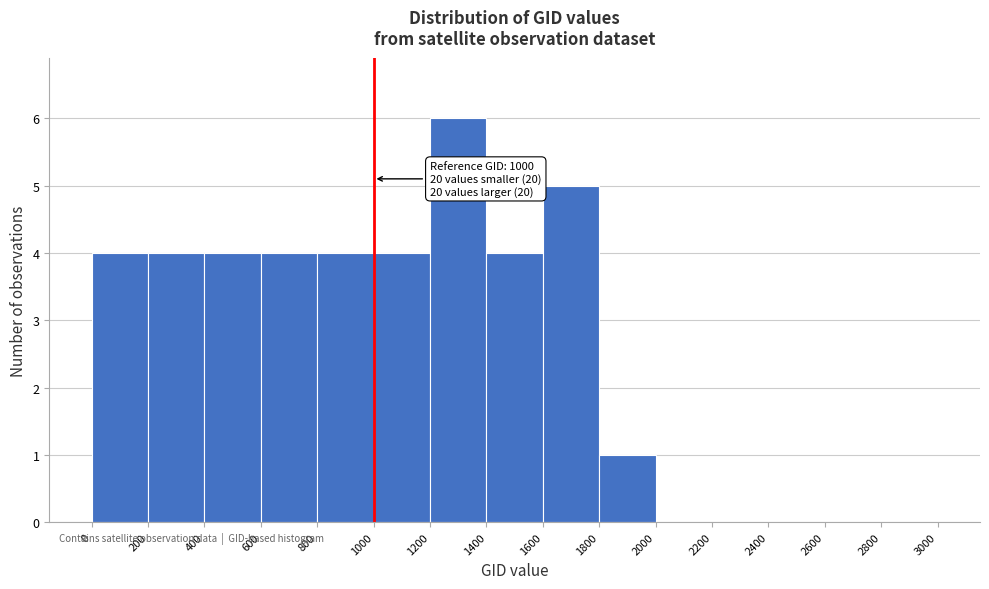

Over which range of the x-axis is the bar tallest?

1200 to 1400